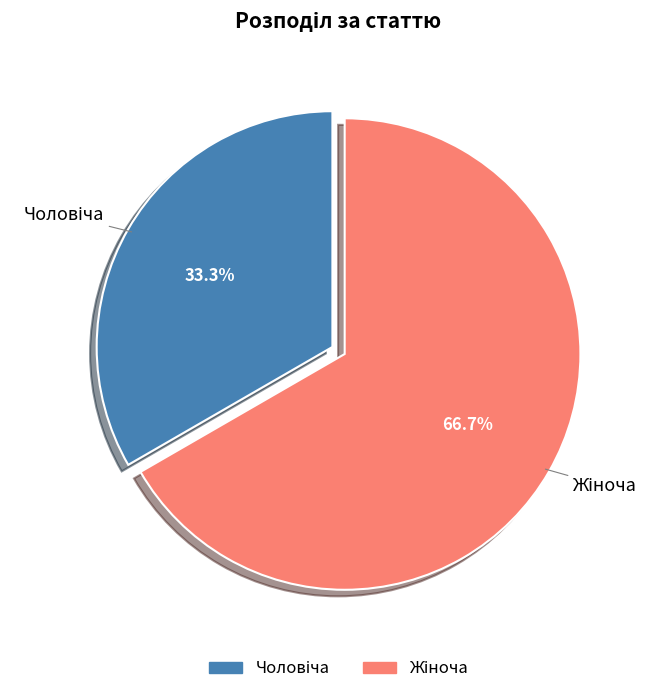

Does any single category account for the majority?

Yes